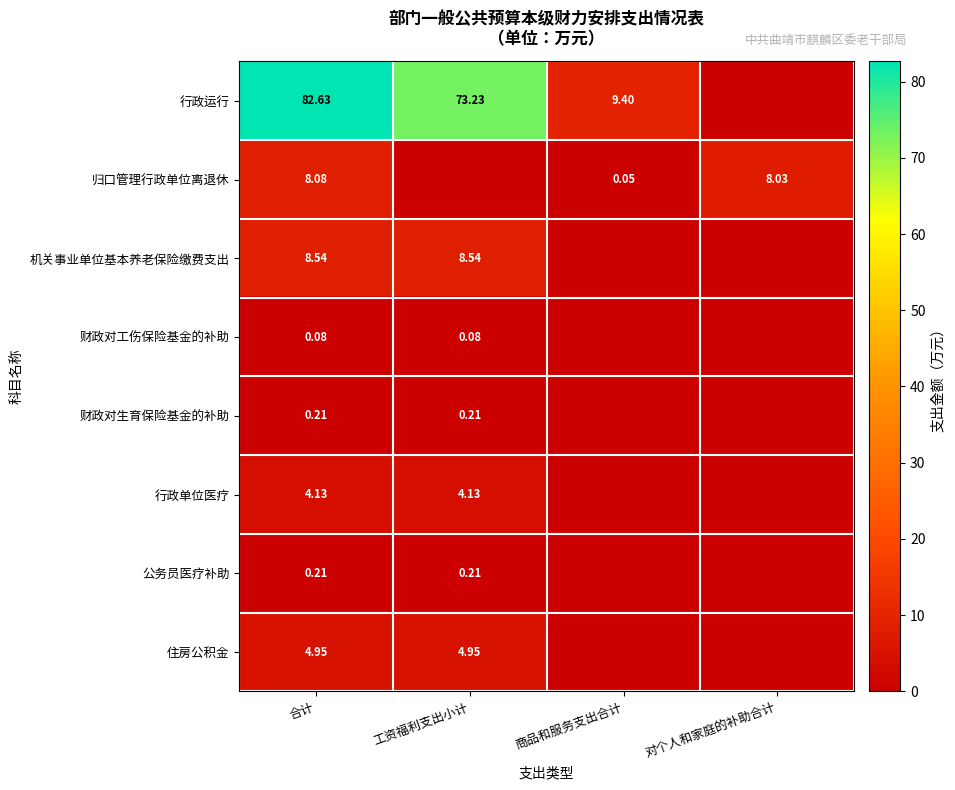

Is the value of 机关事业单位基本养老保险缴费支出 at 工资福利支出小计 greater than the value of 行政运行 at 合计?

No